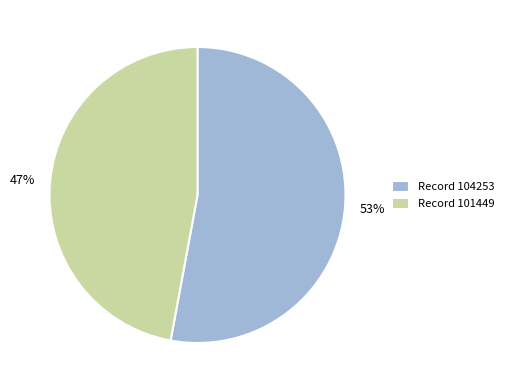

How many slices are in this pie chart?

2